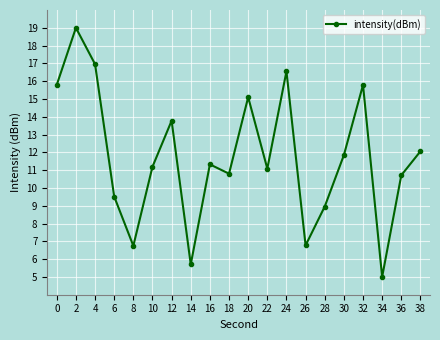

True or false: the data shows 10.7 at 36.

True